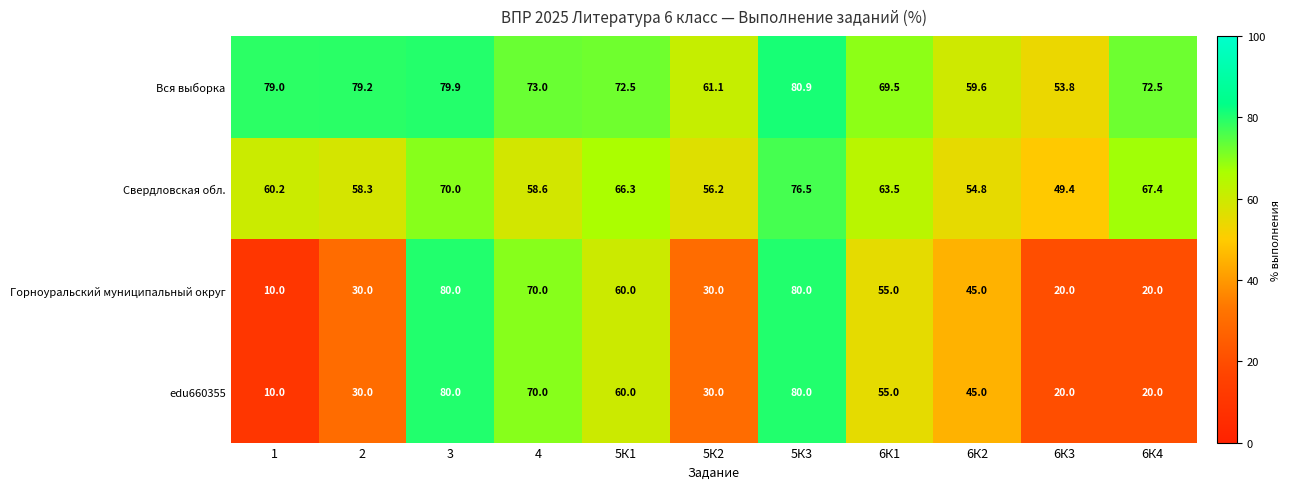

Which series has the largest total across all categories?

Вся выборка